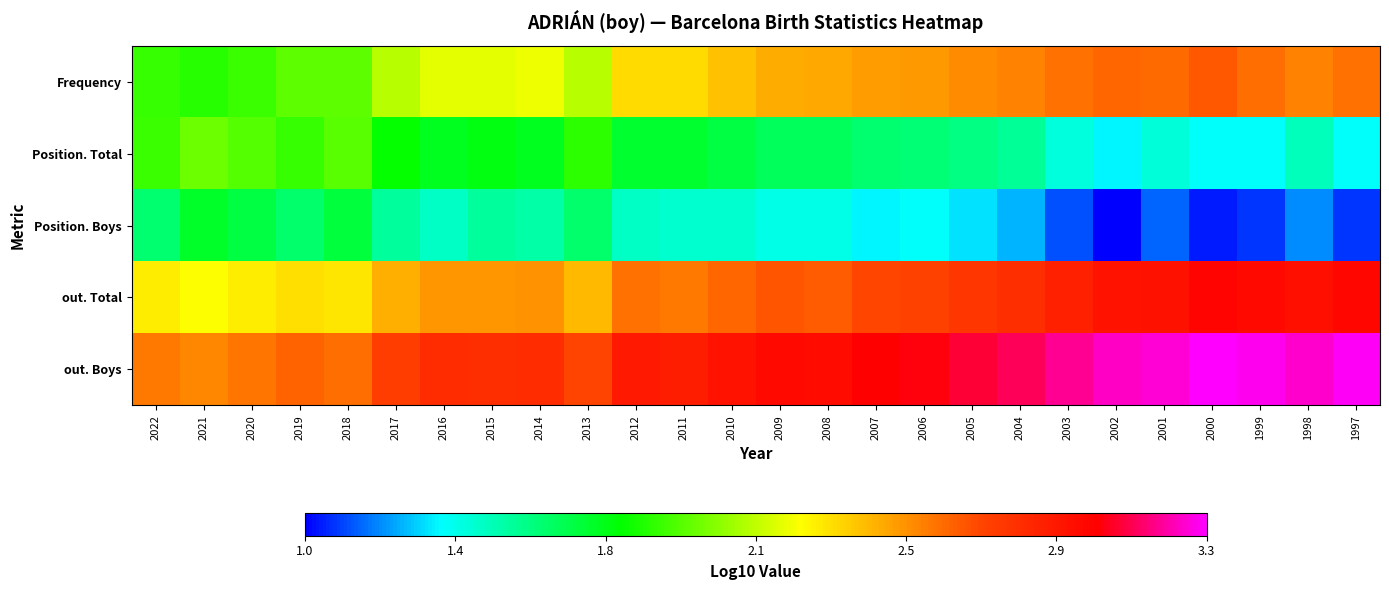

What is the minimum value shown in the chart?

1.0